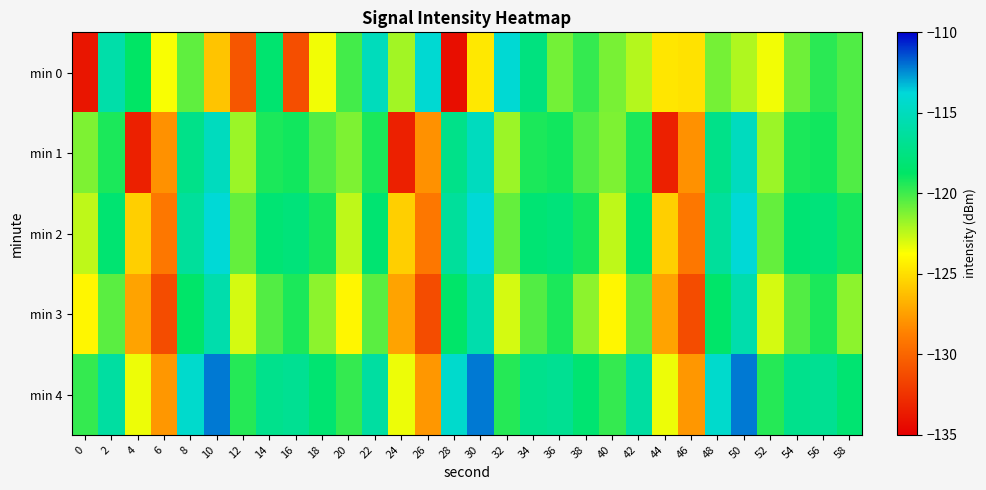

What is the total value across all series at 38?

-599.1